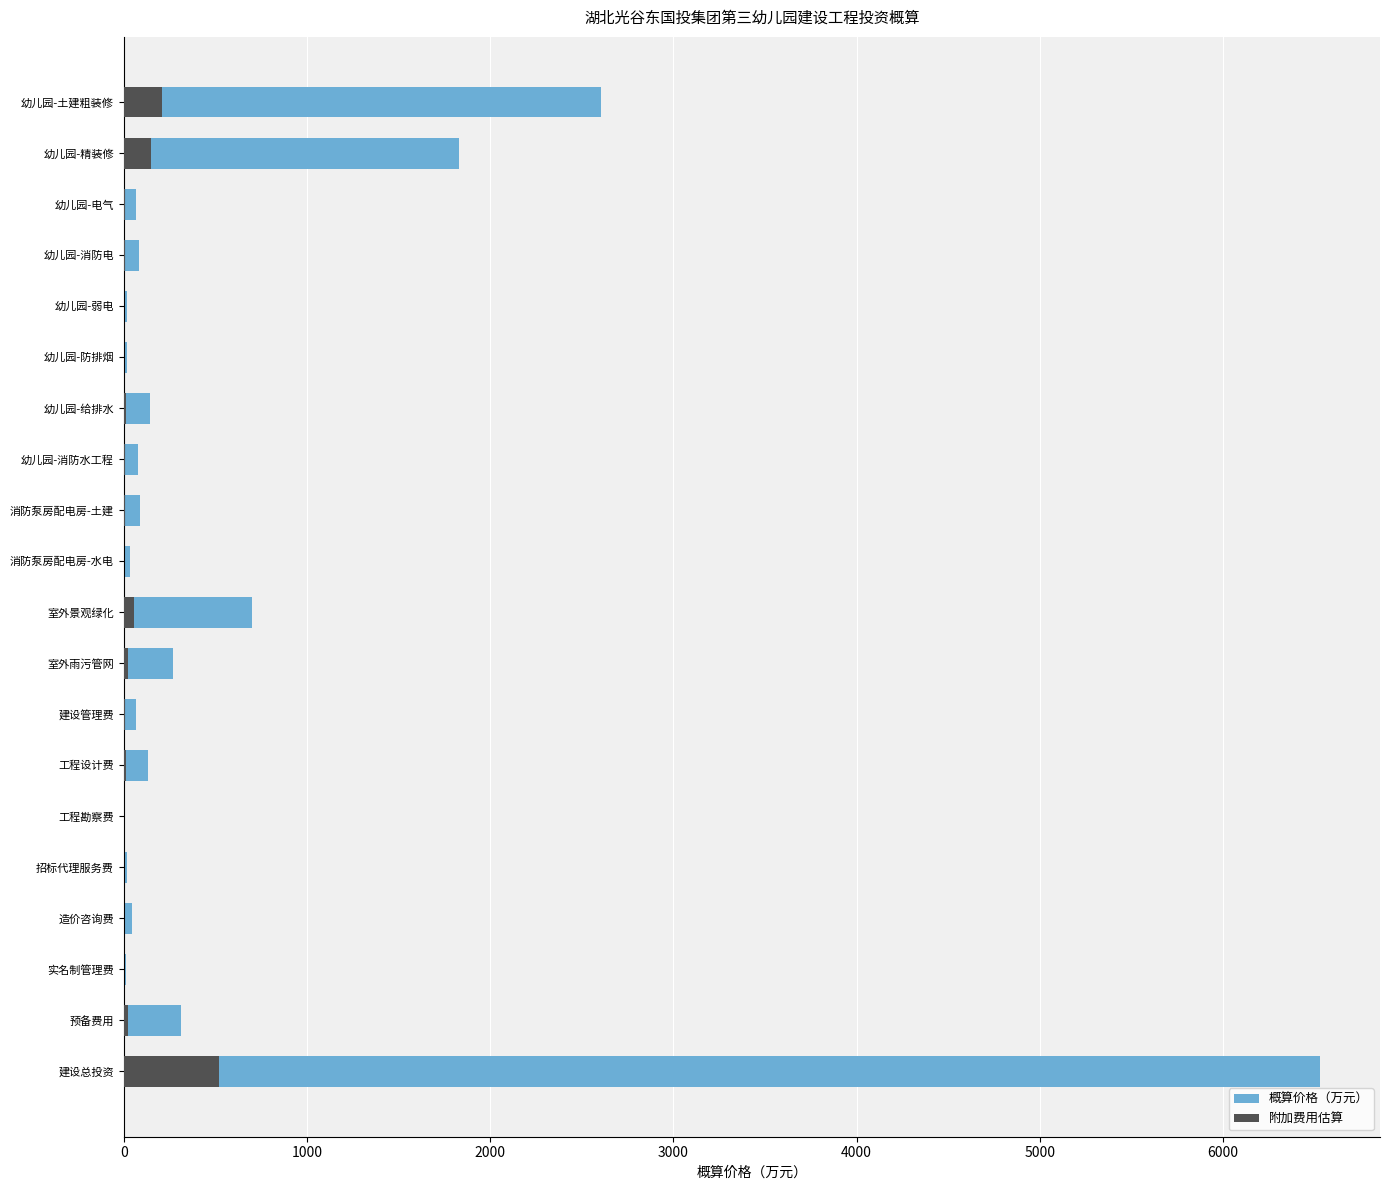

What is the value of the 概算价格（万元） bar at the 6th from the left?

15.4